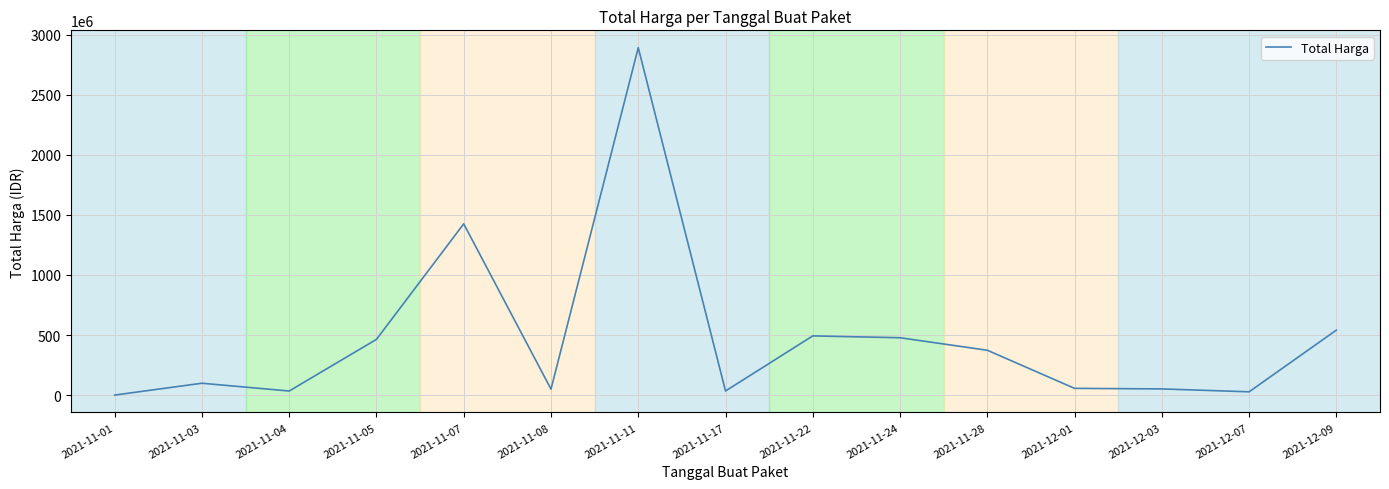

The value at 2021-11-11 is 943554720. True or false?

False